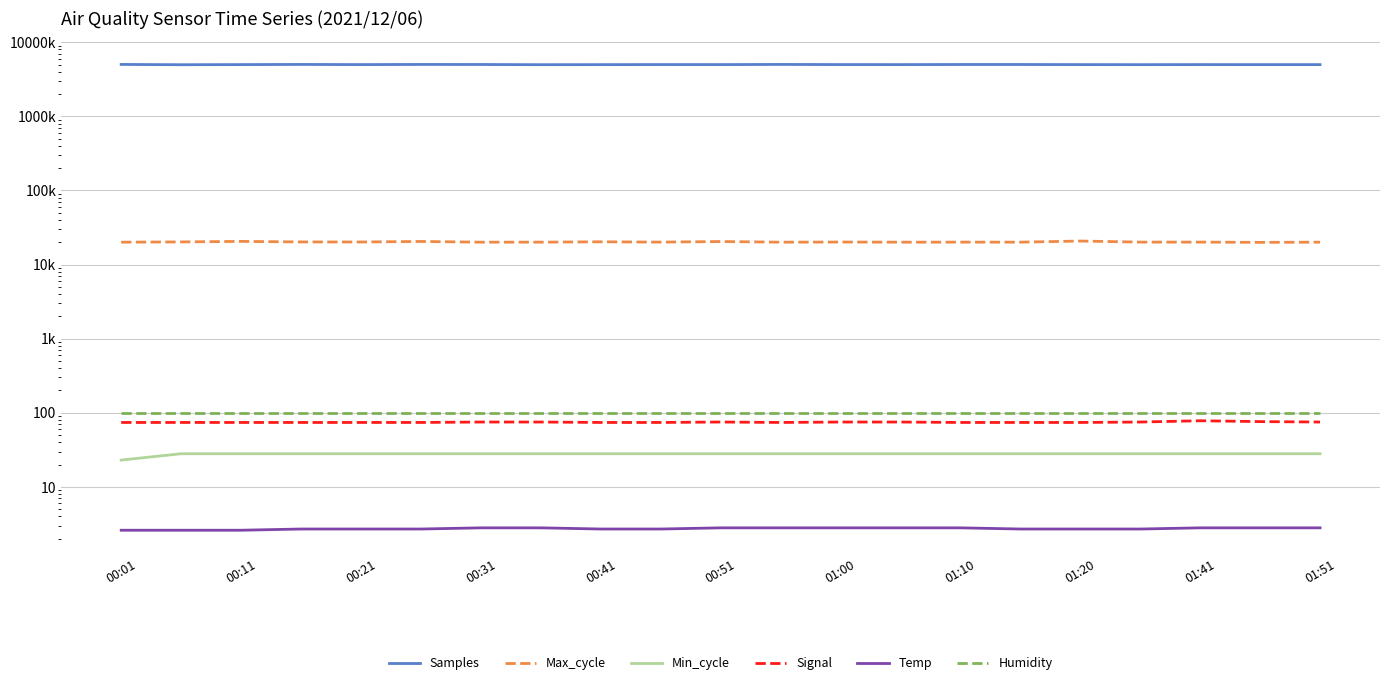

How many lines are shown in the chart?

6